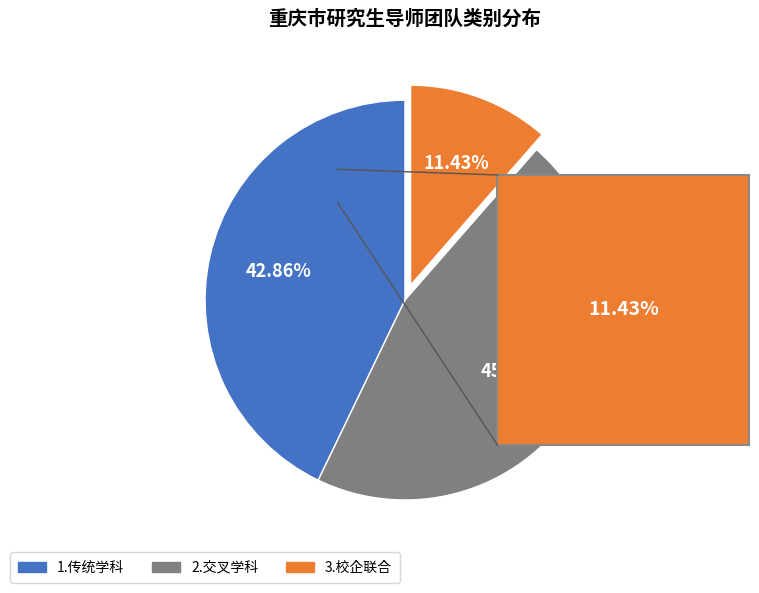

Is it true that 2.交叉学科 is 55% of the pie?

False